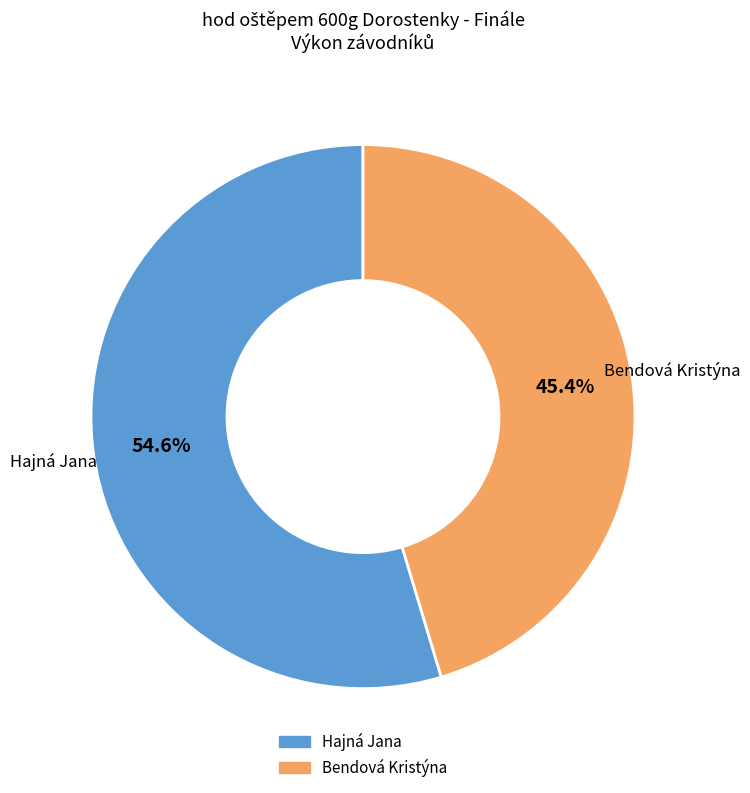

To the nearest percent, what portion does Hajná Jana represent?

55%